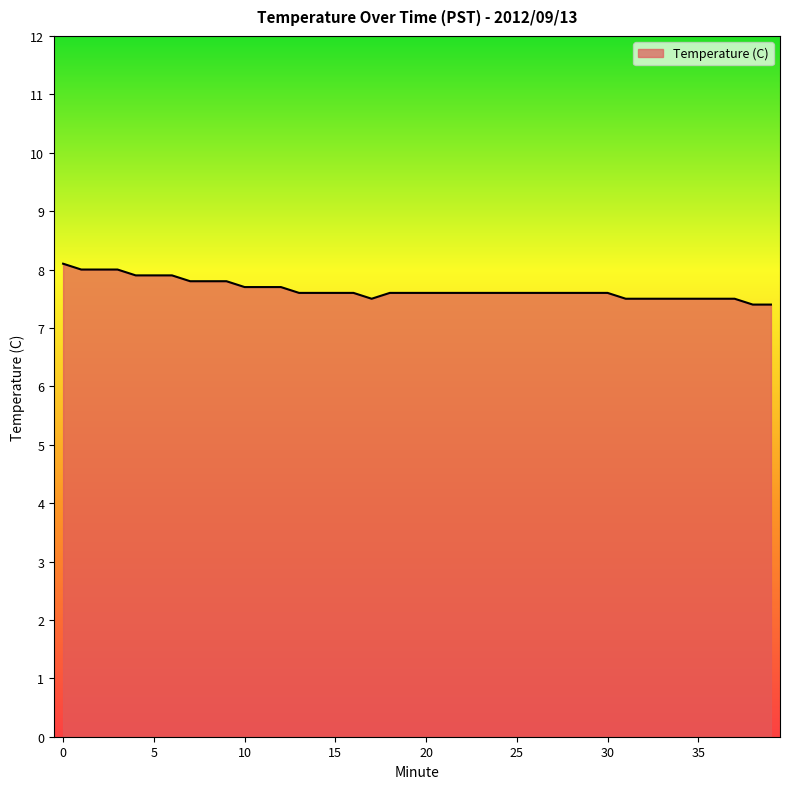

Does the chart have visible grid lines?

No